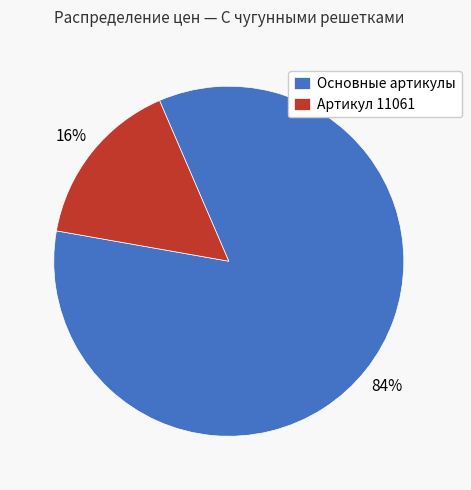

Is it true that Артикул 11061 is 5% of the pie?

False